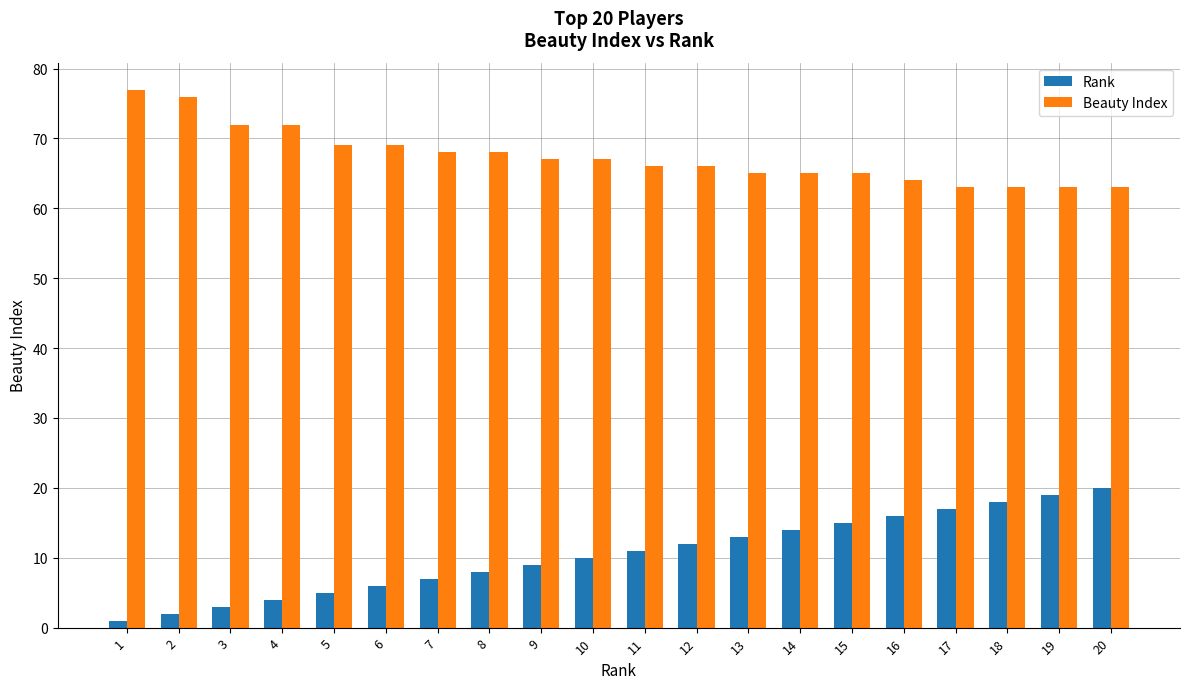

Reading left to right, extract all data points from this chart.

Rank: 1=1	2=2	3=3	4=4	5=5	6=6	7=7	8=8	9=9	10=10	11=11	12=12	13=13	14=14	15=15	16=16	17=17	18=18	19=19	20=20
Beauty Index: 1=77	2=76	3=72	4=72	5=69	6=69	7=68	8=68	9=67	10=67	11=66	12=66	13=65	14=65	15=65	16=64	17=63	18=63	19=63	20=63